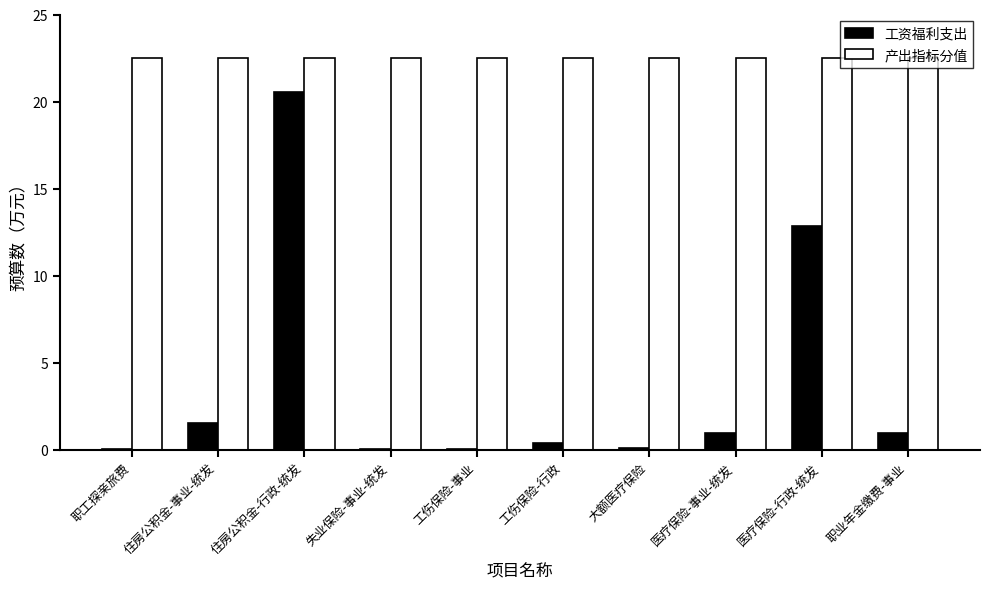

What is the maximum value for 工资福利支出?

20.6